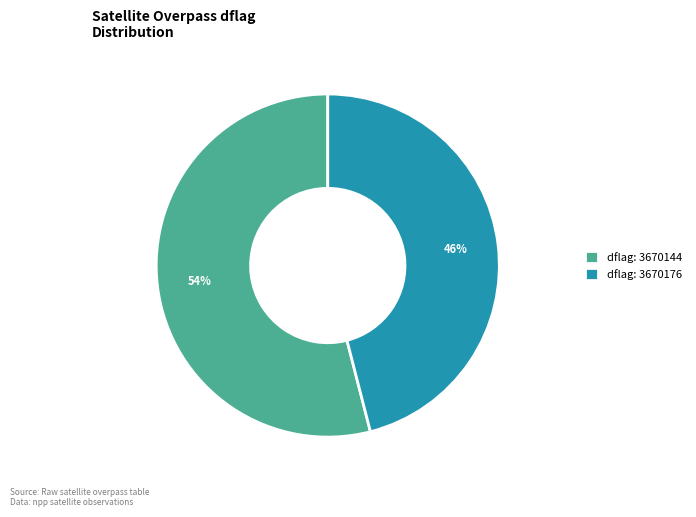

To the nearest percent, what percentage of the pie is dflag: 3670176?

46%